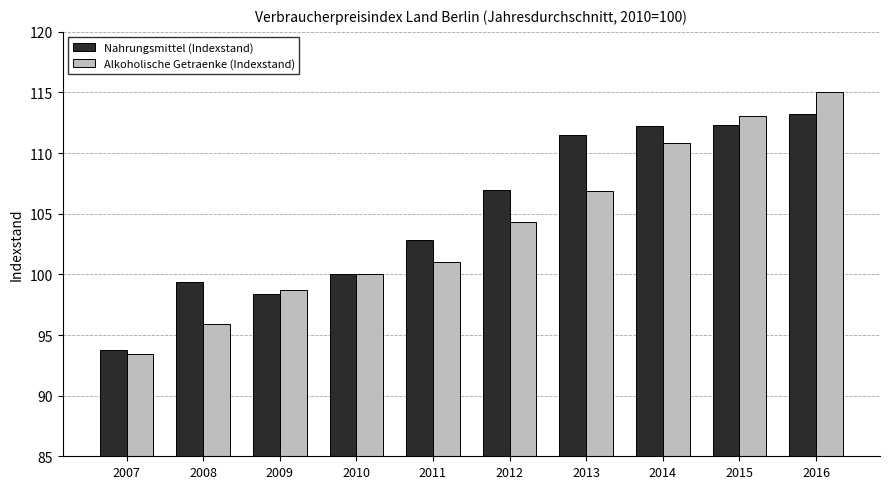

List the series in order of their overall mean, highest first.

Nahrungsmittel (Indexstand), Alkoholische Getraenke (Indexstand)